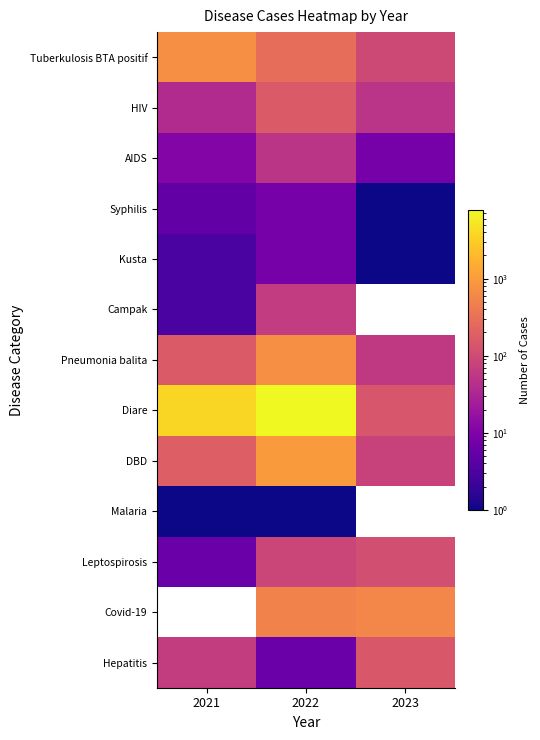

At which label is Tuberkulosis BTA positif closest to 418?

2022